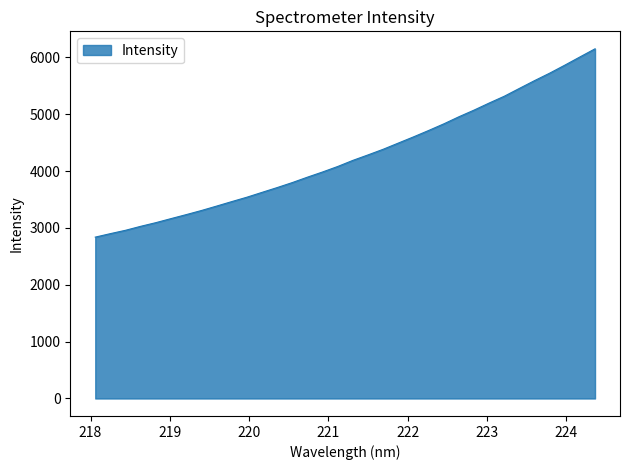

How many lines are shown in the chart?

1